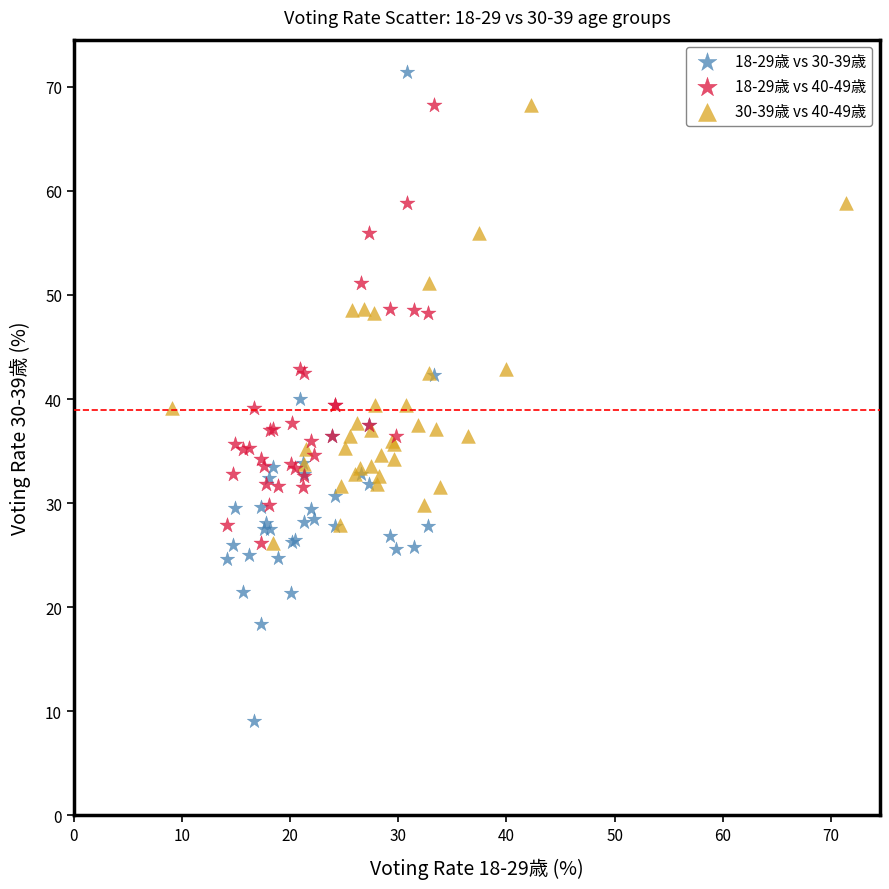

Which series contains the lowest Y value?

18-29歳 vs 30-39歳